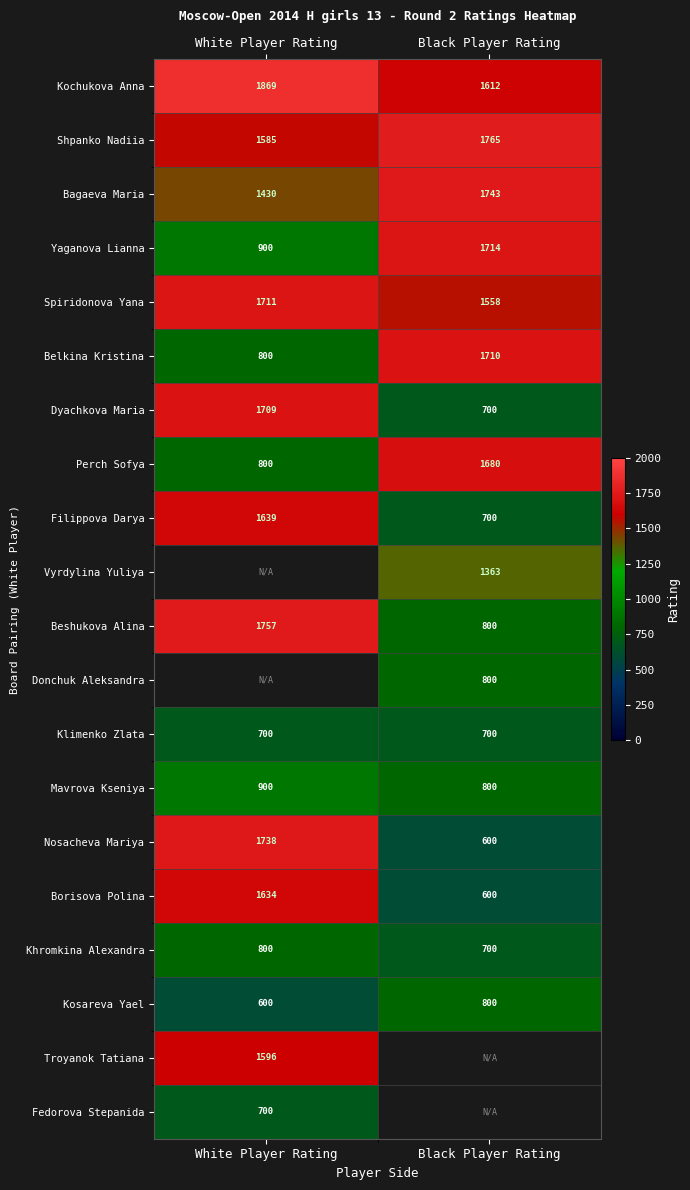

What is the maximum value for Filippova Darya?

1639